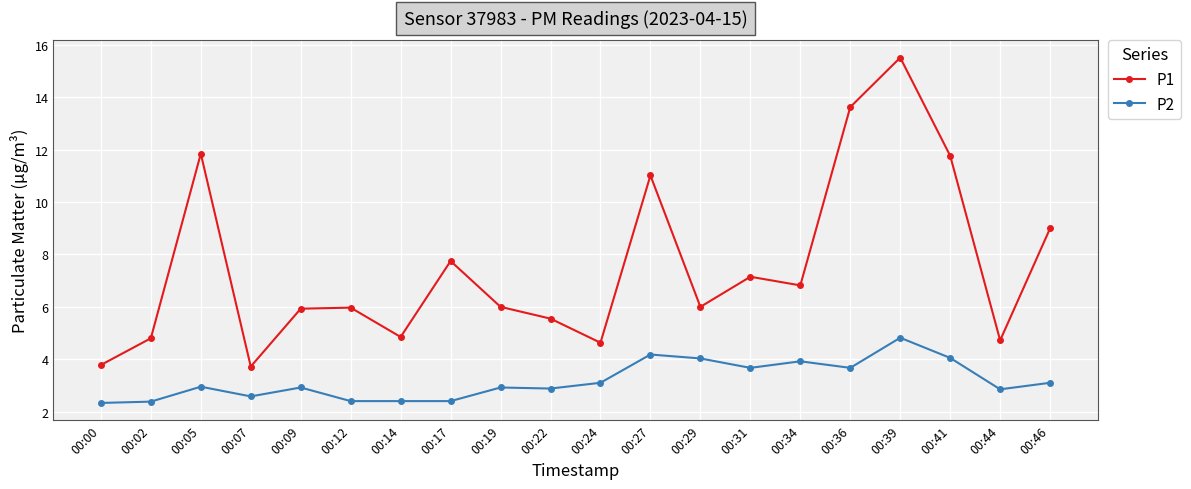

What is the sum of the P1 values at 00:05 and 00:39?

27.4